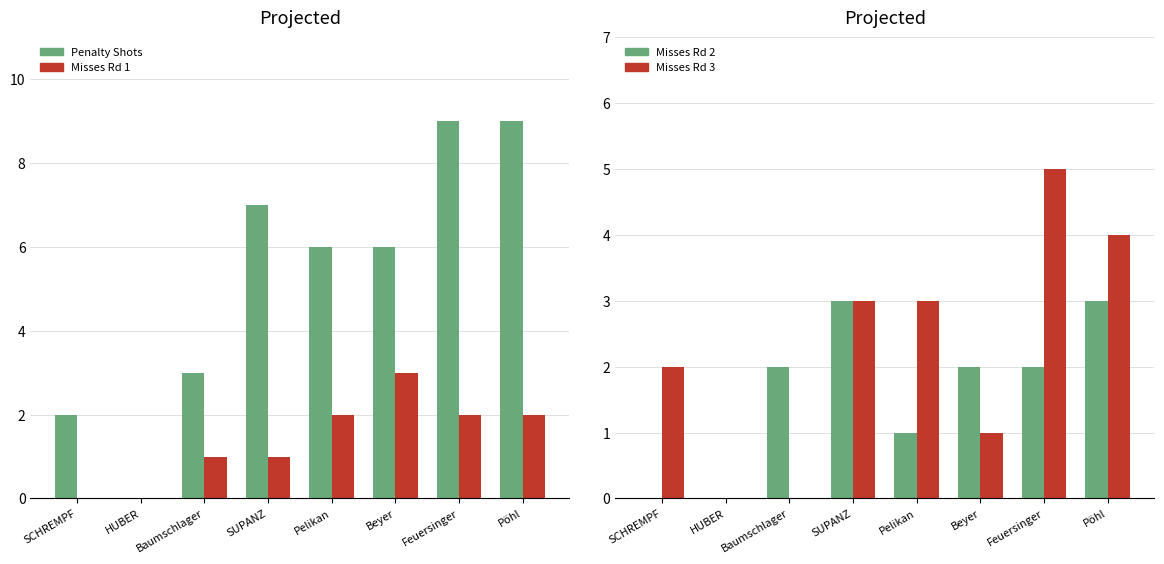

Reading left to right, list all the values displayed in this chart.

Penalty Shots: SCHREMPF=2	HUBER=0	Baumschlager=3	SUPANZ=7	Pelikan=6	Beyer=6	Feuersinger=9	Pöhl=9
Misses Rd 1: SCHREMPF=0	HUBER=0	Baumschlager=1	SUPANZ=1	Pelikan=2	Beyer=3	Feuersinger=2	Pöhl=2
Misses Rd 2: SCHREMPF=0	HUBER=0	Baumschlager=2	SUPANZ=3	Pelikan=1	Beyer=2	Feuersinger=2	Pöhl=3
Misses Rd 3: SCHREMPF=2	HUBER=0	Baumschlager=0	SUPANZ=3	Pelikan=3	Beyer=1	Feuersinger=5	Pöhl=4